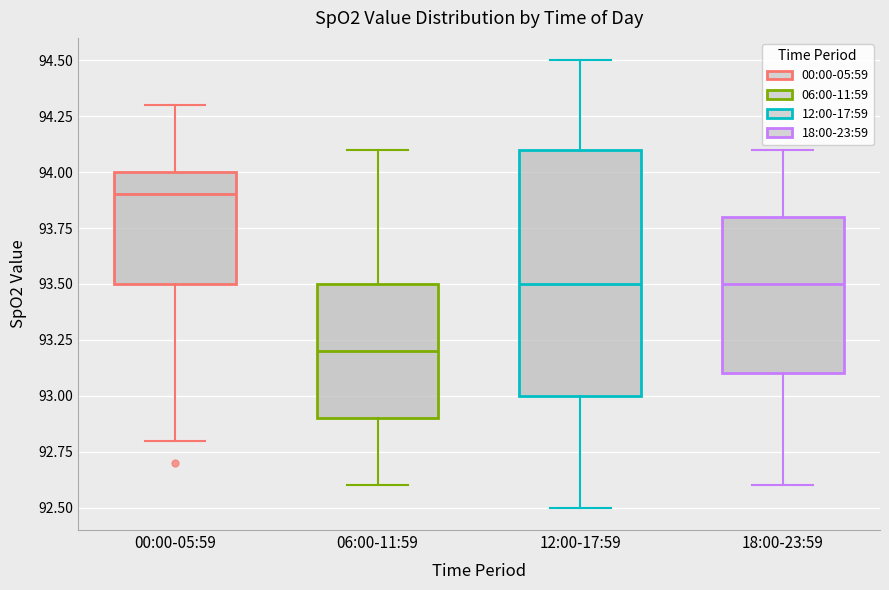

Reading left to right, transcribe this box plot: for each box, give where its median line is, the range the box spans, and where its two whiskers end, as read against the y-axis. The values are not printed on the chart, so give them approximately, as read against the axis.

00:00-05:59: median 93.9, box 93.5 to 94.0, whiskers 92.8 to 94.3
06:00-11:59: median 93.2, box 92.9 to 93.5, whiskers 92.6 to 94.1
12:00-17:59: median 93.5, box 93.0 to 94.1, whiskers 92.5 to 94.5
18:00-23:59: median 93.5, box 93.1 to 93.8, whiskers 92.6 to 94.1